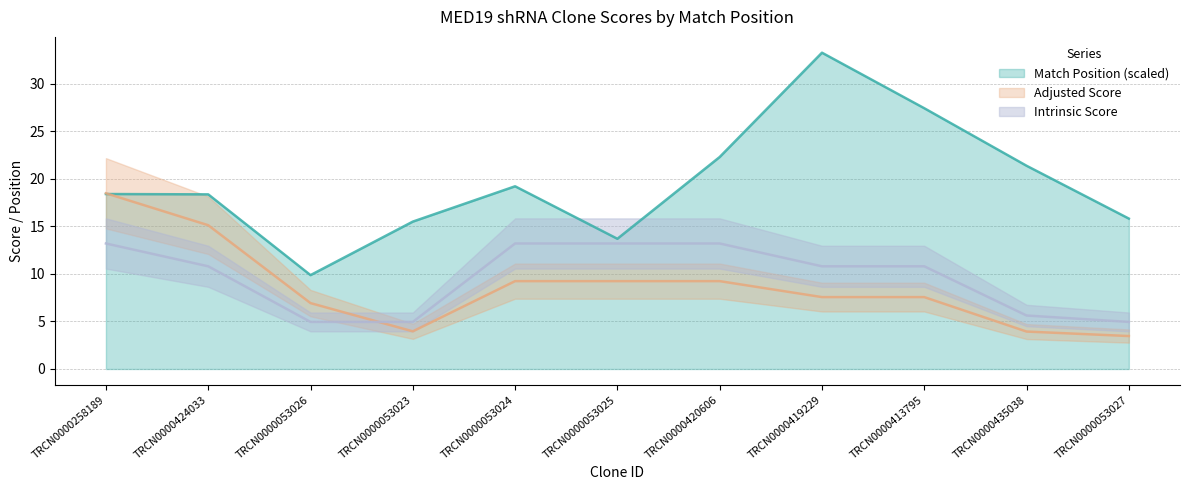

What are all the series names shown in the legend?

Match Position, Adjusted Score, Intrinsic Score